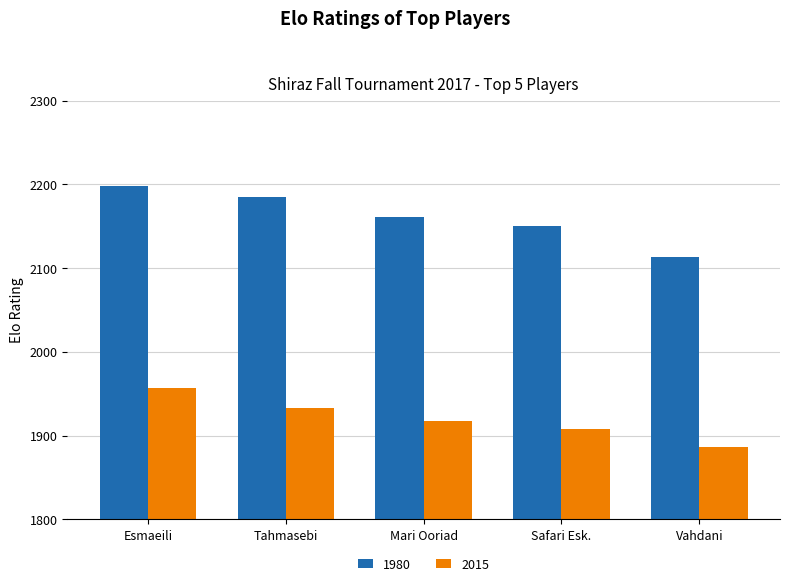

Rank the categories by 2015 value from lowest to highest.

Vahdani, Safari Esk., Mari Ooriad, Tahmasebi, Esmaeili